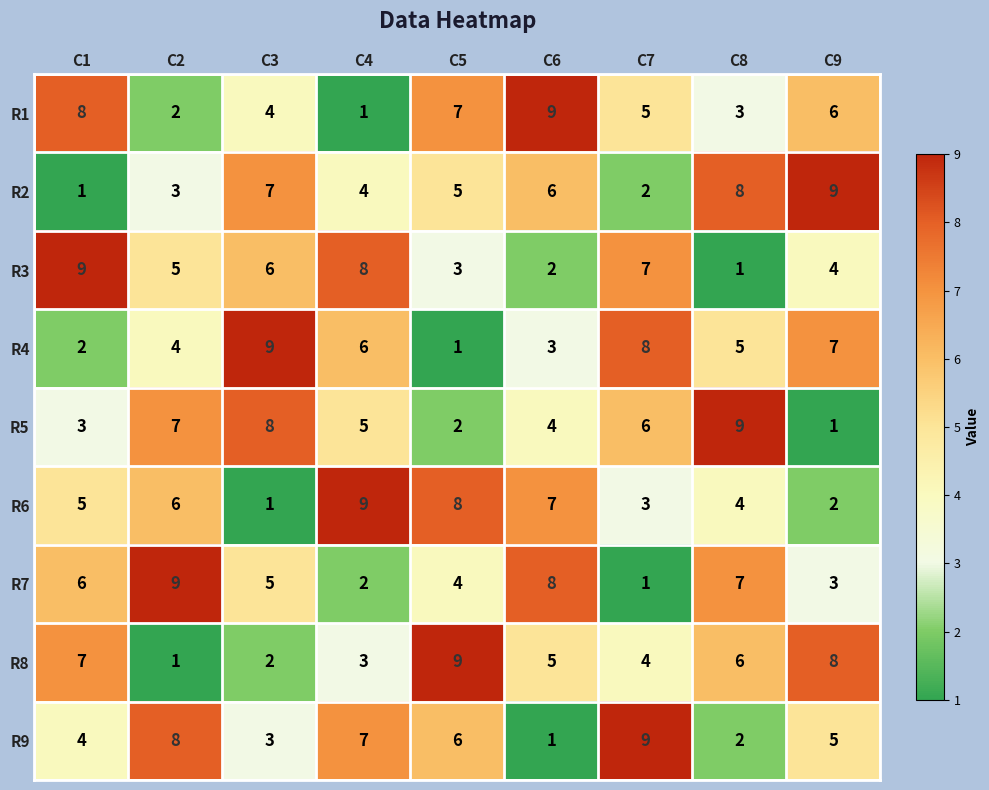

What is the maximum value for R2?

9